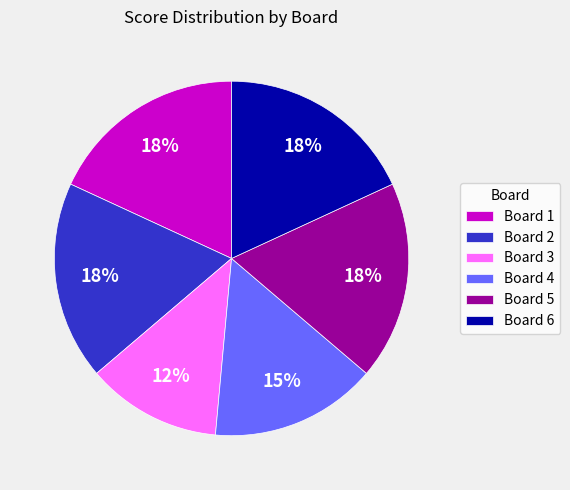

To the nearest percent, what is the combined percentage of Board 5 and Board 3?

30%